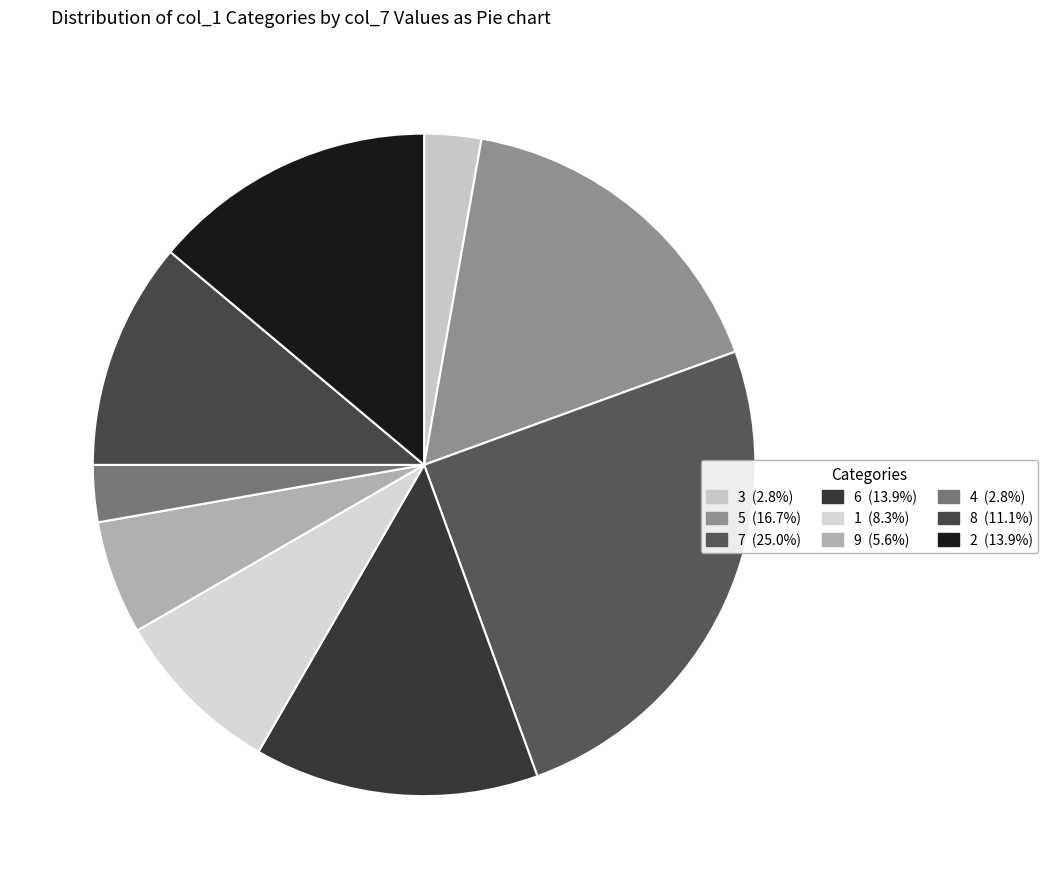

Does 1 represent more than half of the total?

No